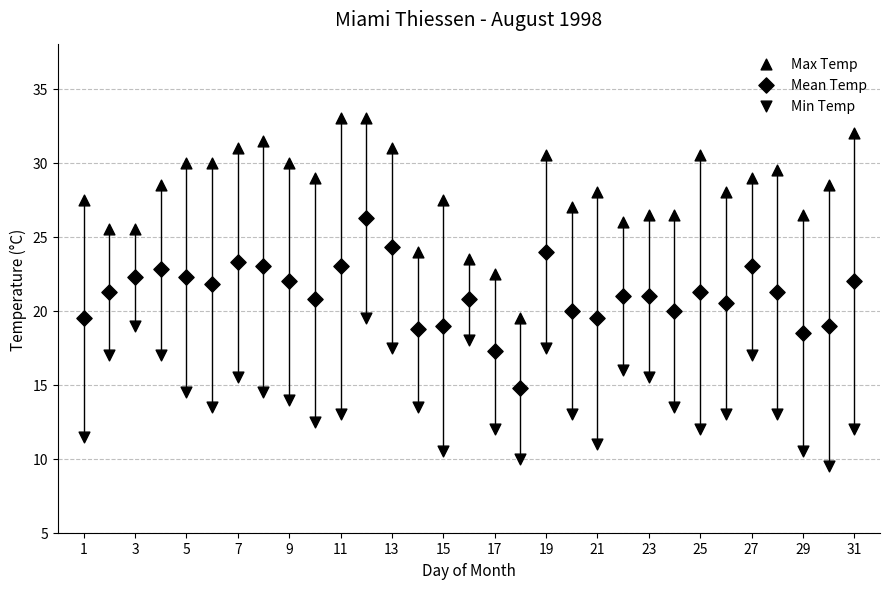

How many points are shown in the scatter plot?

93